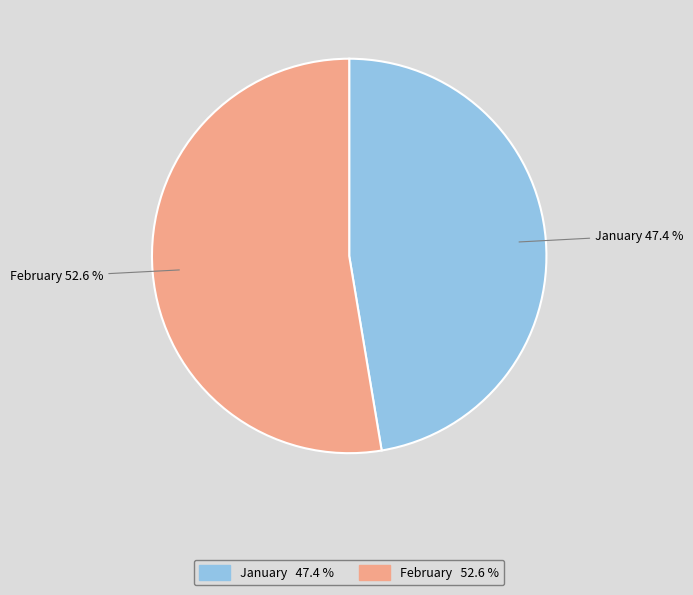

What is the smallest slice in the pie chart?

January